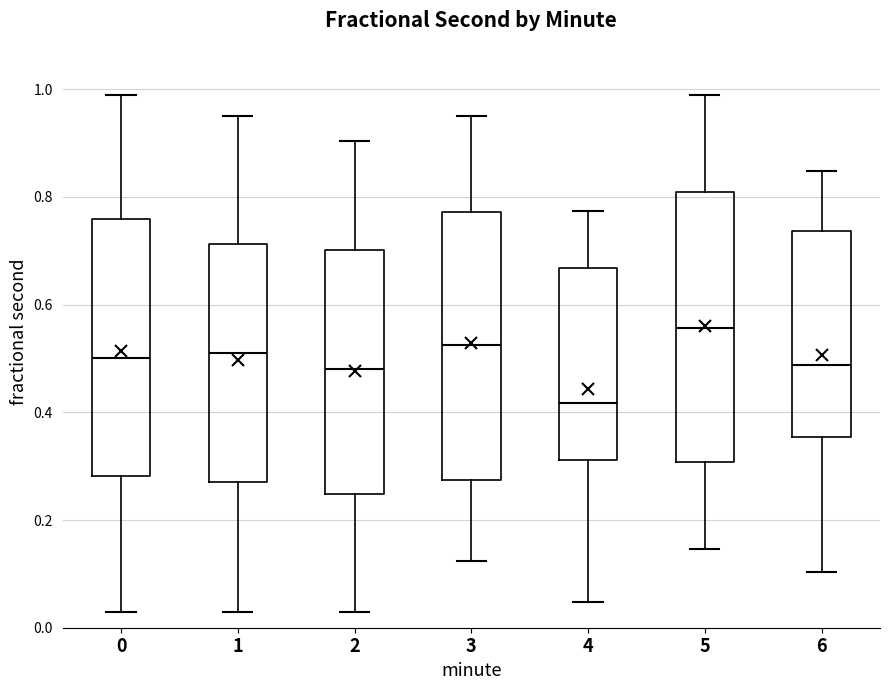

Reading left to right, transcribe this box plot: for each box, give where its median line is, the range the box spans, and where its two whiskers end, as read against the y-axis. The values are not printed on the chart, so give them approximately, as read against the axis.

0: median 0.50, box 0.28 to 0.76, whiskers 0.02 to 0.98
1: median 0.52, box 0.26 to 0.72, whiskers 0.02 to 0.96
2: median 0.48, box 0.24 to 0.70, whiskers 0.02 to 0.90
3: median 0.52, box 0.28 to 0.78, whiskers 0.12 to 0.96
4: median 0.42, box 0.32 to 0.66, whiskers 0.04 to 0.78
5: median 0.56, box 0.30 to 0.80, whiskers 0.14 to 0.98
6: median 0.48, box 0.36 to 0.74, whiskers 0.10 to 0.84